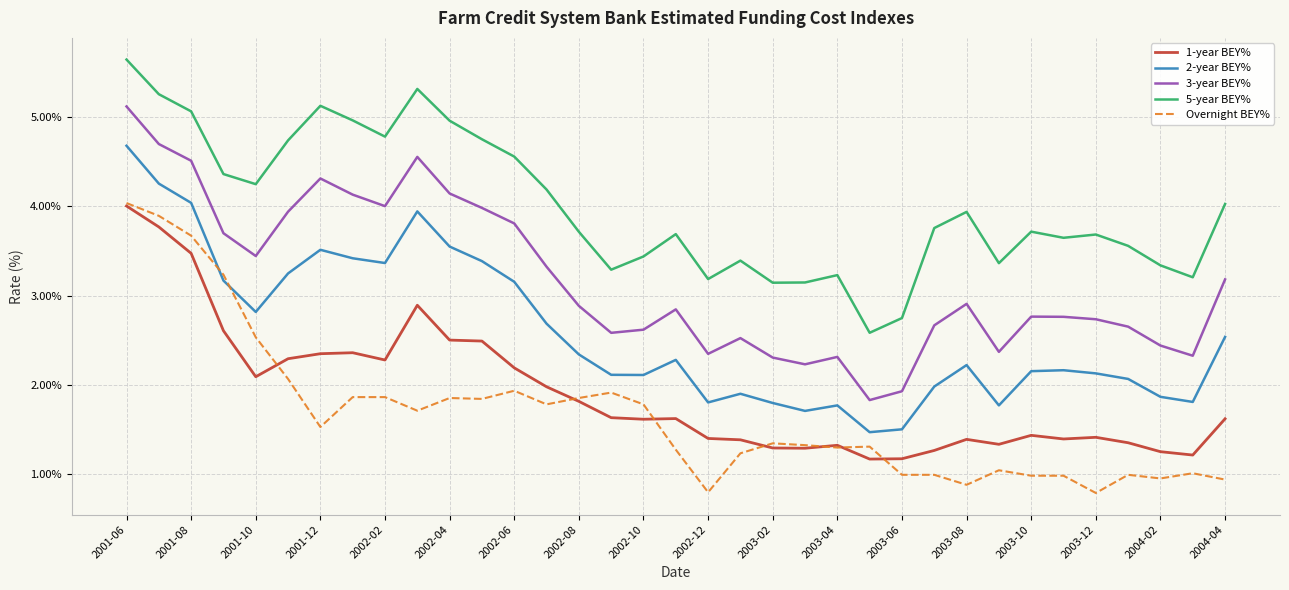

What is the lowest value of the 5-year BEY% series?

2.6